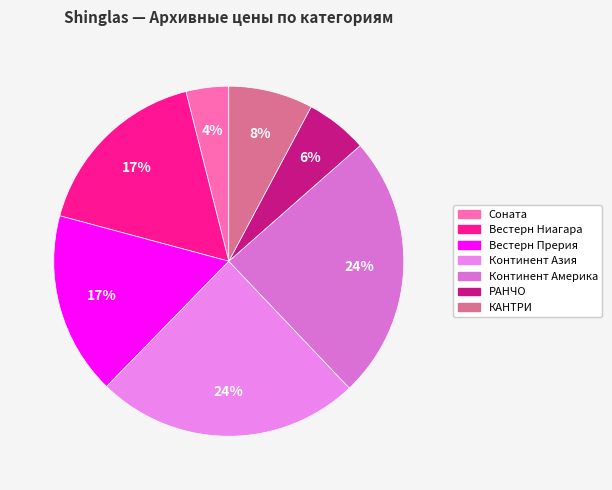

Rank the categories by value from highest to lowest.

Континент Азия, Континент Америка, Вестерн Ниагара, Вестерн Прерия, КАНТРИ, РАНЧО, Соната